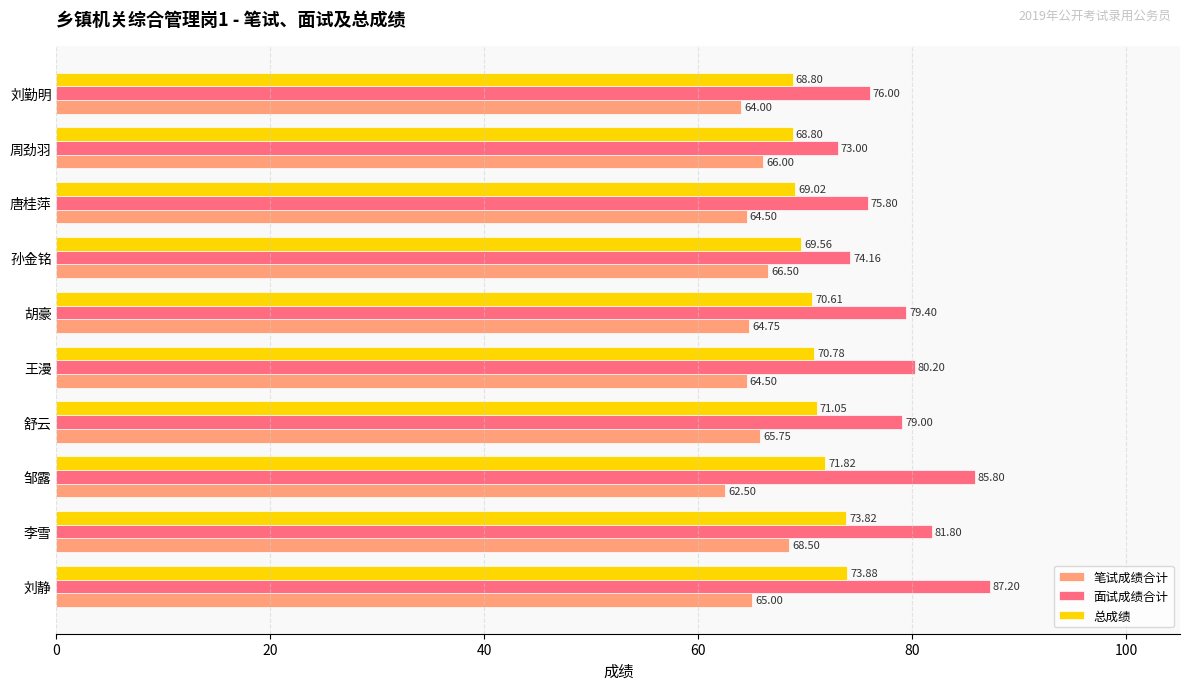

Rank the series by their average value, from lowest to highest.

笔试成绩合计, 总成绩, 面试成绩合计